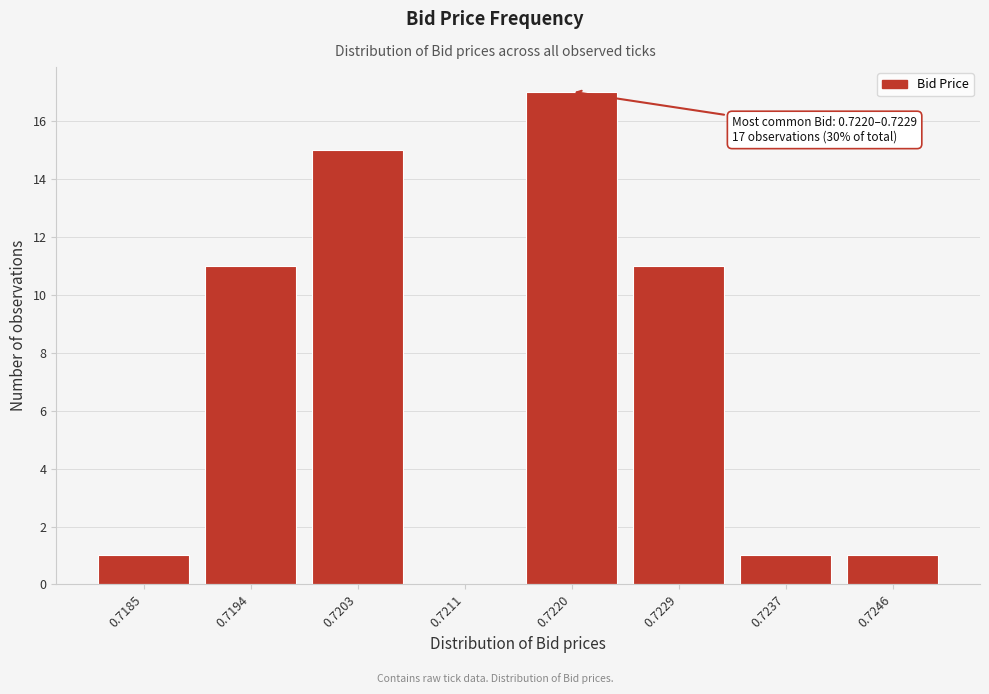

Reading left to right, list all the values displayed in this chart.

0.7185=1	0.7194=11	0.7203=15	0.7211=0	0.7220=17	0.7229=11	0.7237=1	0.7246=1